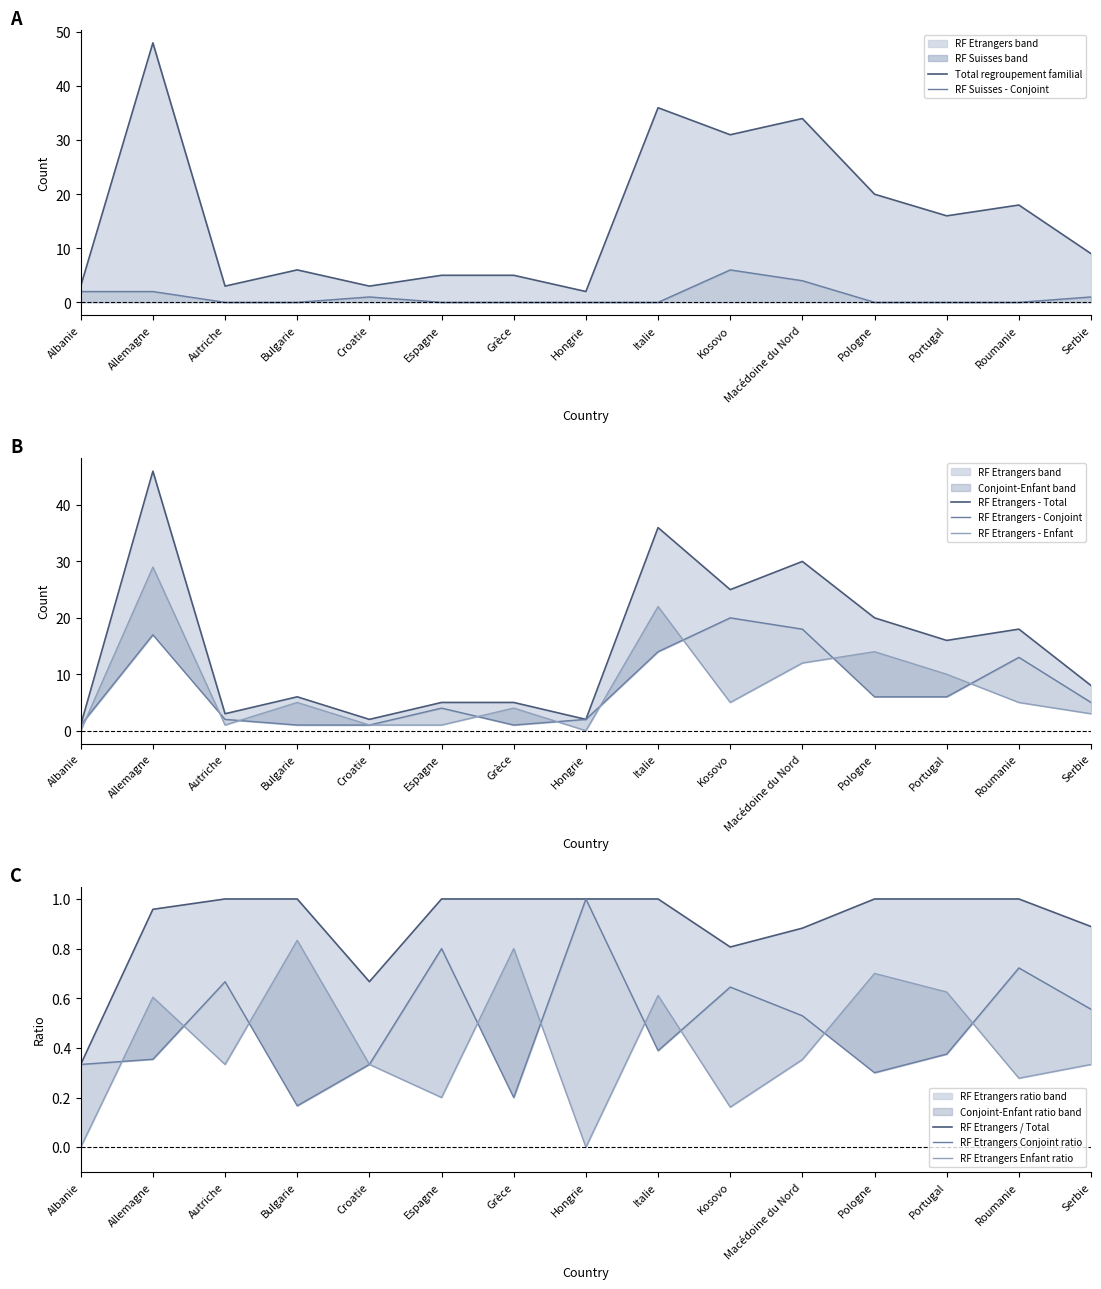

What is the total value across all series at Grèce?

15